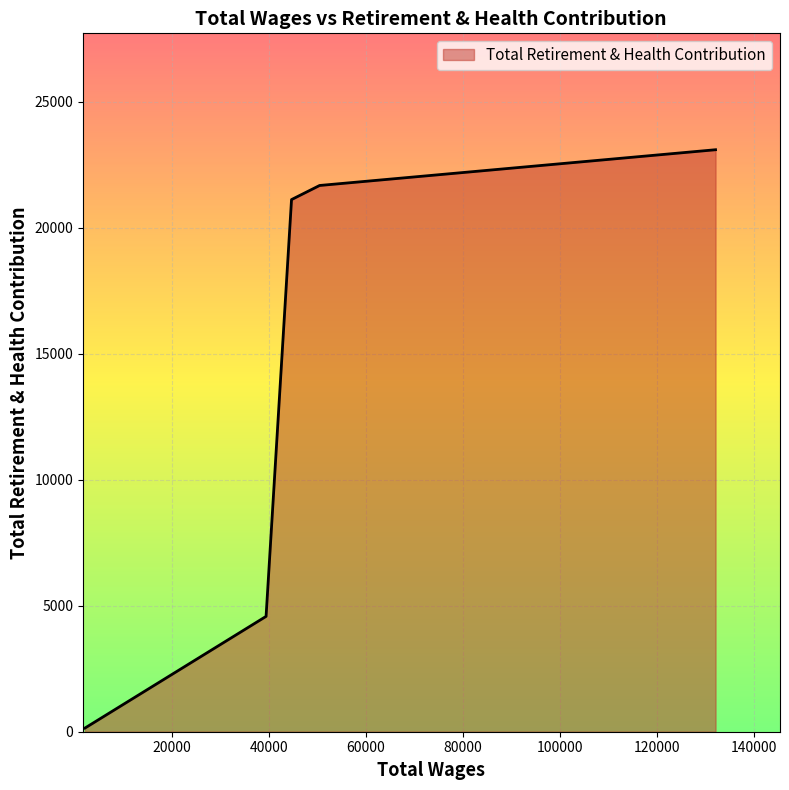

What is the maximum value shown in the chart?

23101